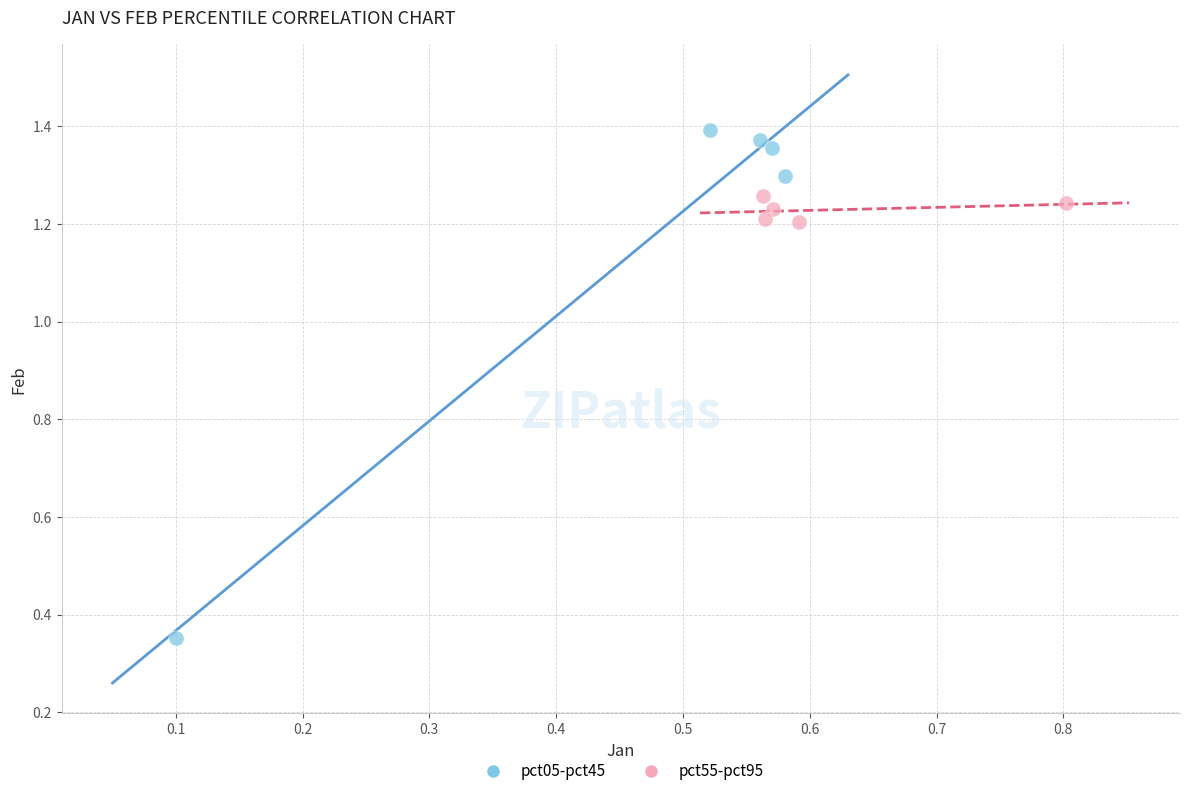

What are all the series names shown in the legend?

pct05-pct45, pct55-pct95